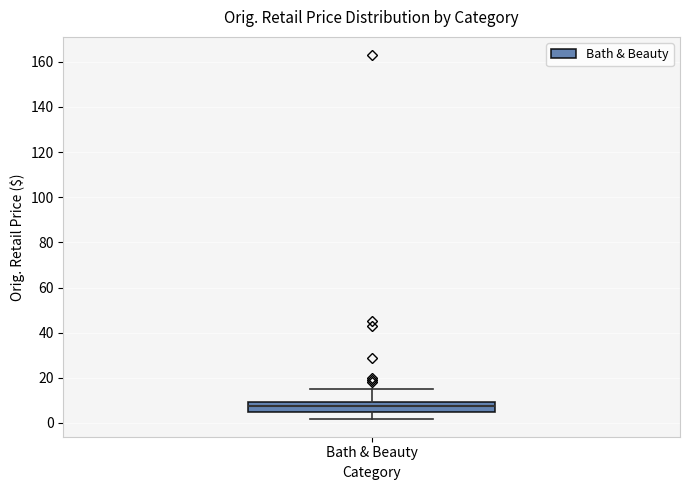

Where does the median line of the box for Bath & Beauty sit on the y-axis? The values are not printed on the chart, so give them approximately, as read against the axis.

8